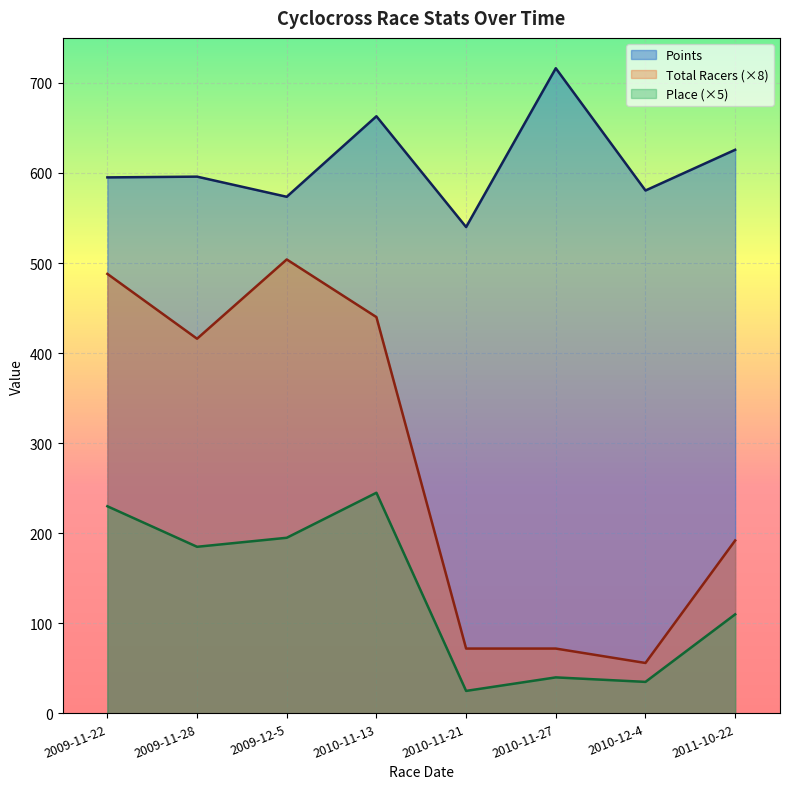

Where is Points nearest to the value 628?

2011-10-22